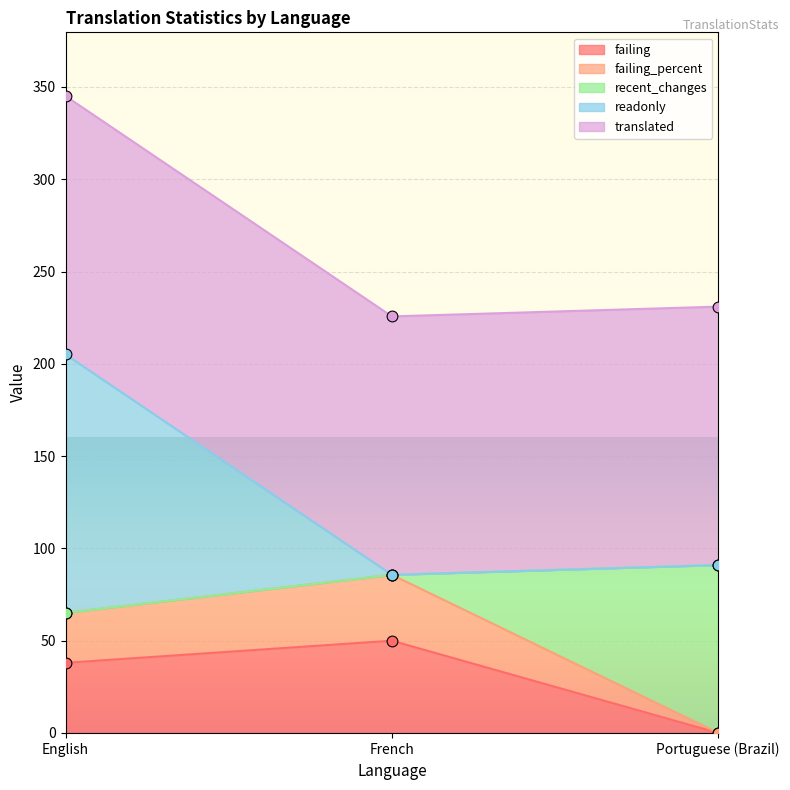

Which series has the largest total across all categories?

readonly